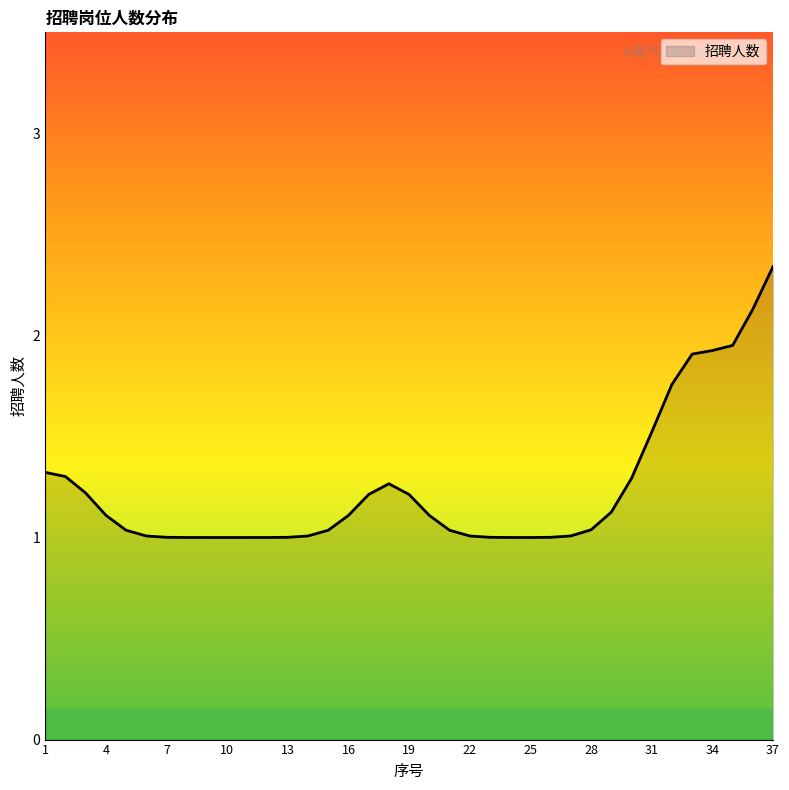

What is the difference between the maximum and minimum values?

1.3